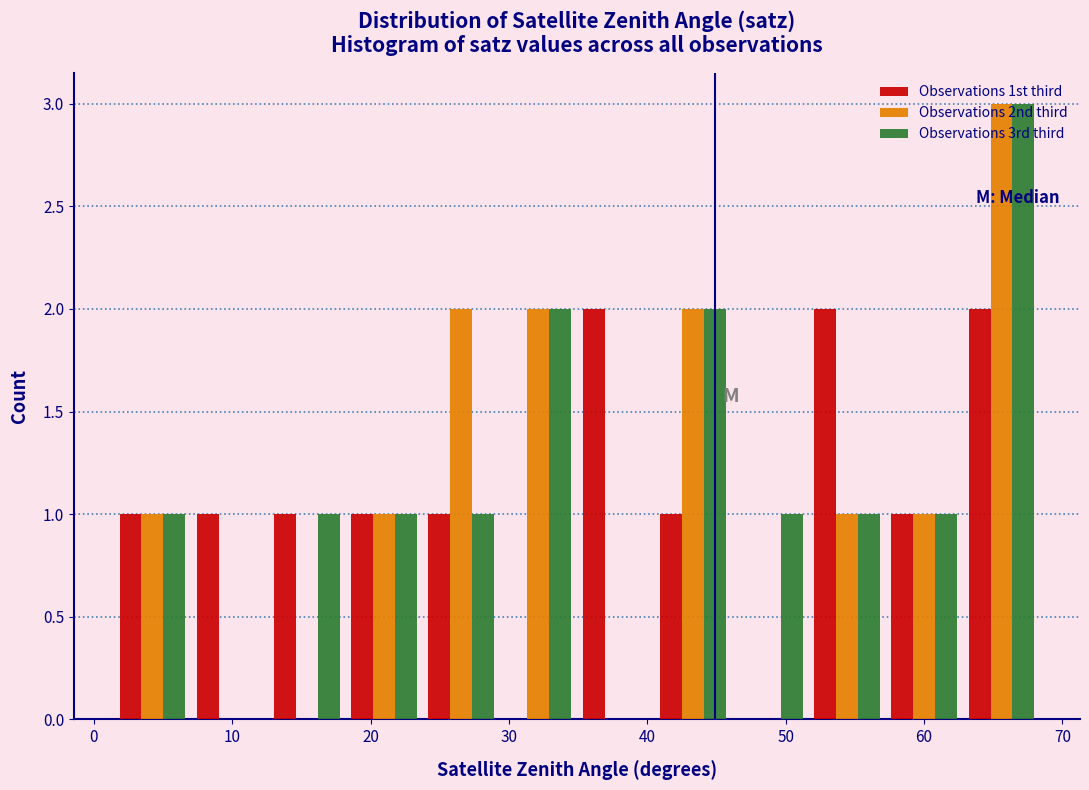

What is the height of the Observations 1st third bar covering 63 to 68 on the x-axis? Neither the bar edges nor the heights are printed on the chart, so give them approximately, as read against the axes.

2